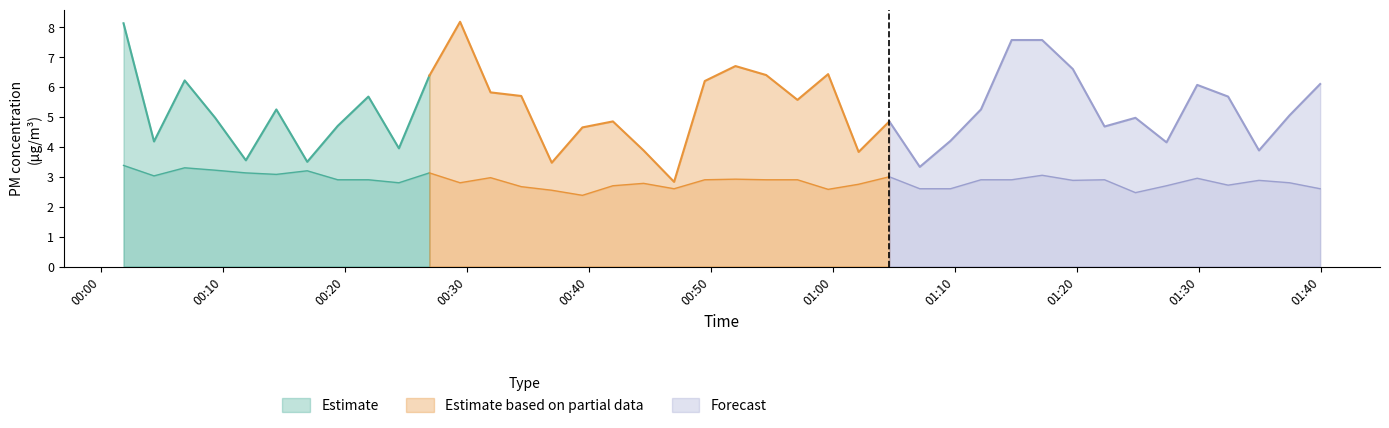

The value of P1 at 21 is 10.5. True or false?

False